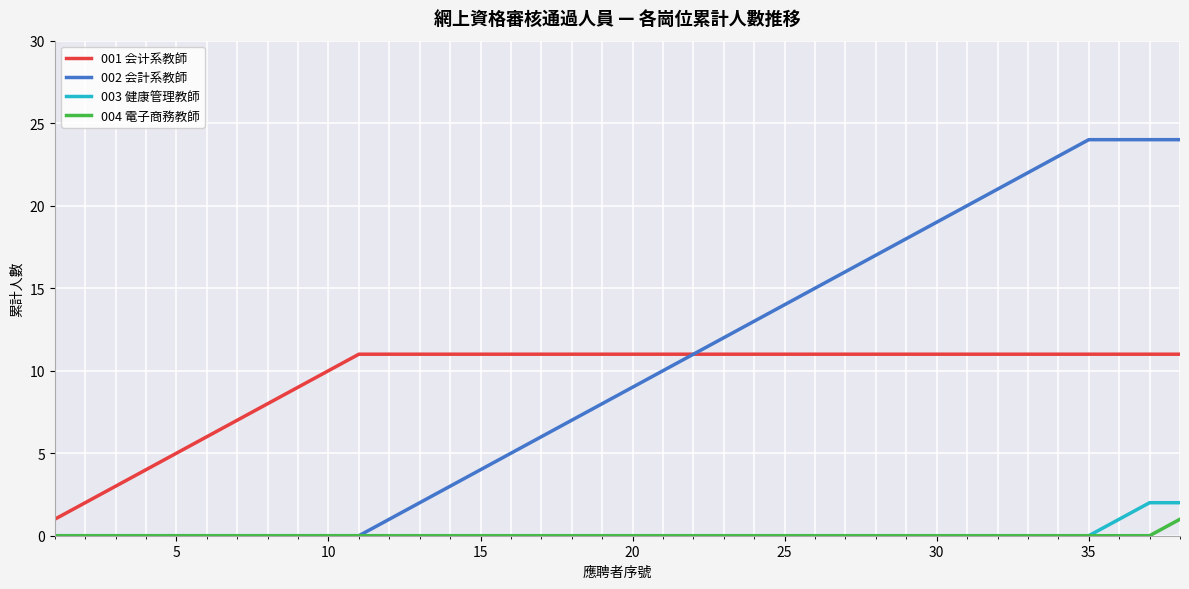

Does the chart have visible grid lines?

Yes